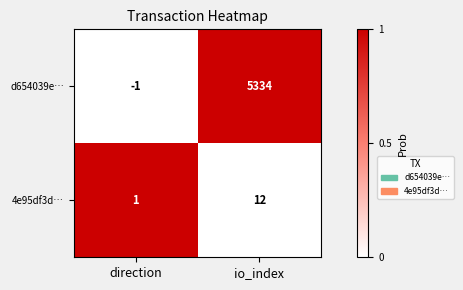

At which label is 4e95df3d… closest to 6?

direction